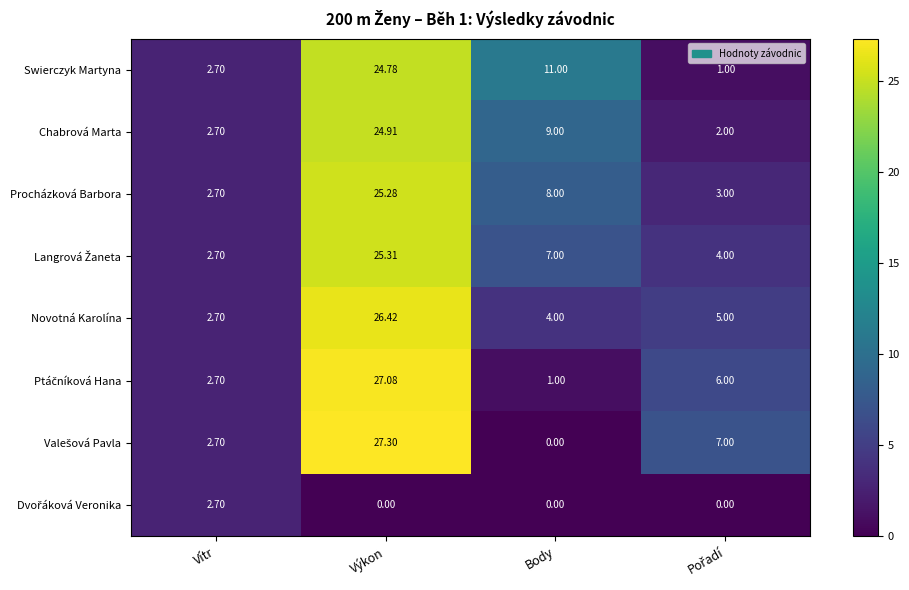

Which series has the largest total across all categories?

Swierczyk Martyna